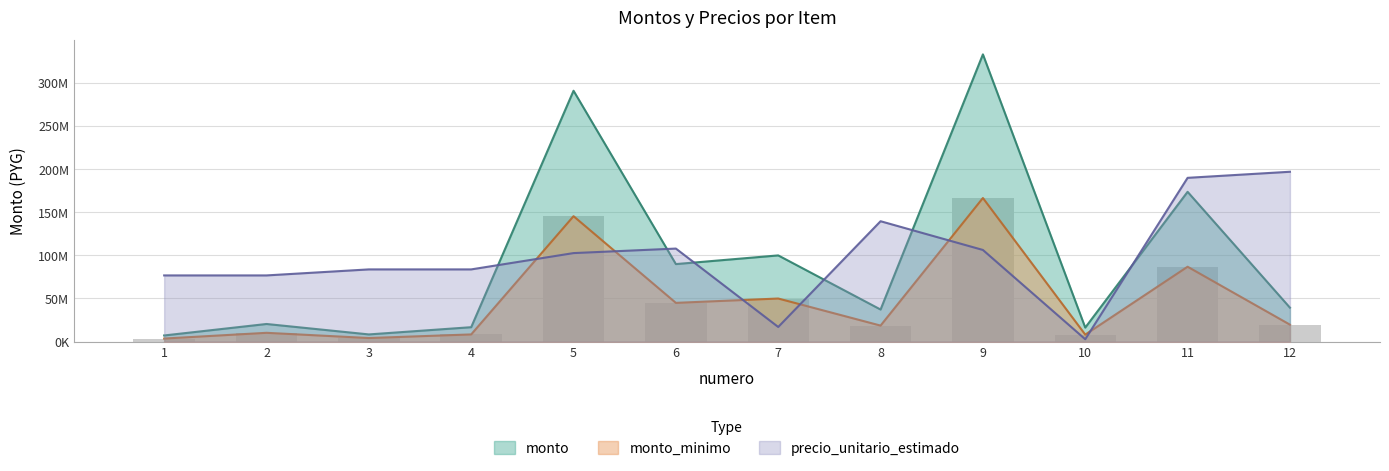

Which category has the lowest value across all series?

10